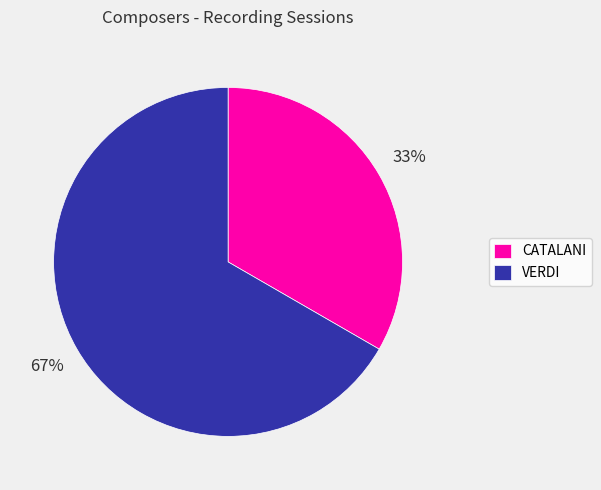

Which slice represents more than half of the pie?

VERDI